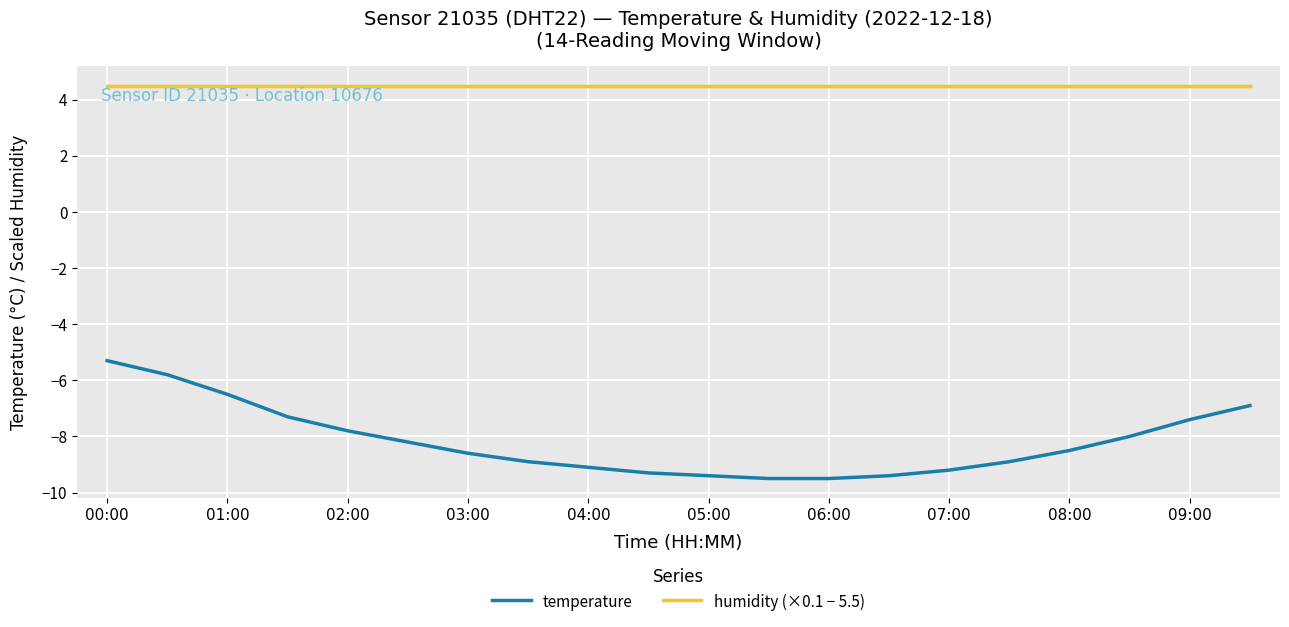

Rank the series by their maximum value, from lowest to highest.

temperature, humidity (×0.1 − 5.5)